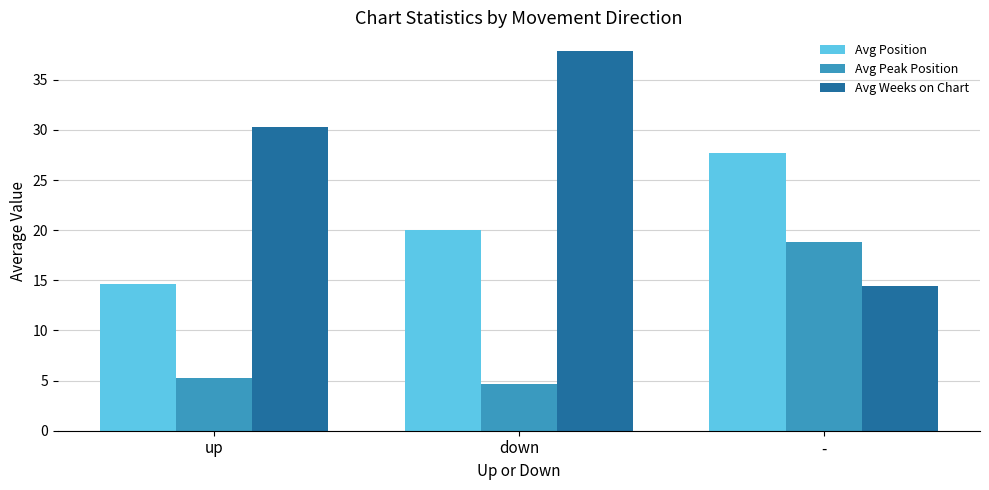

What is the difference between the highest and lowest values at up?

25.0